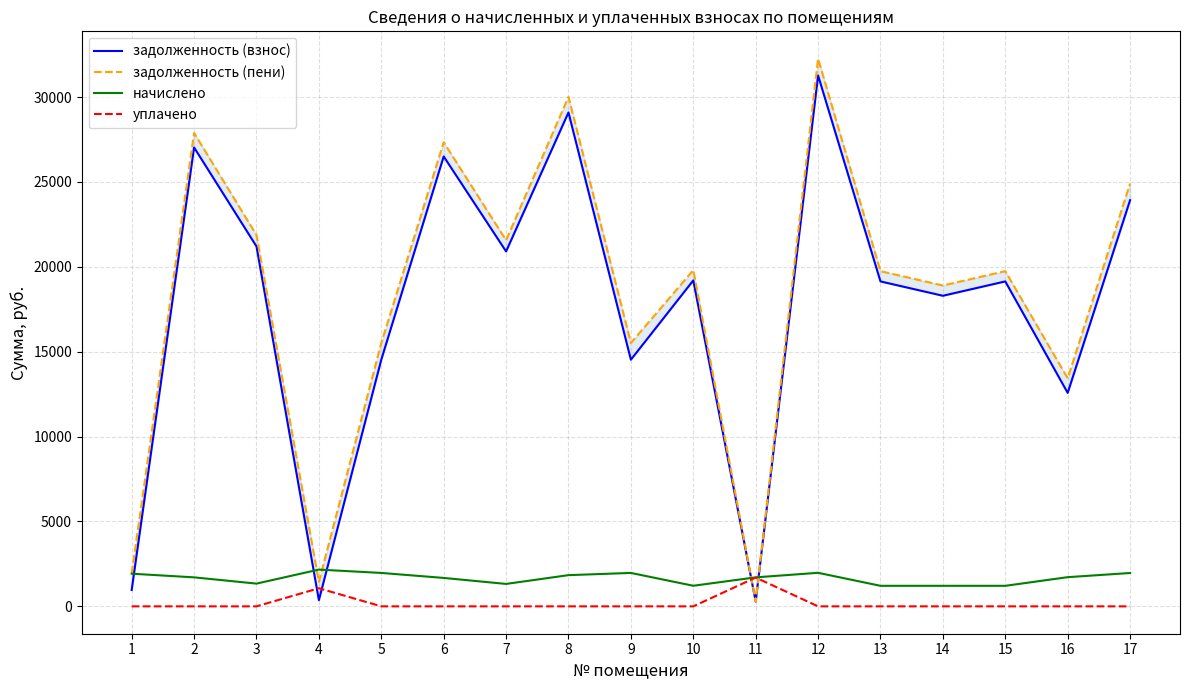

True or false: начислено has more than 0 interior local peaks.

True